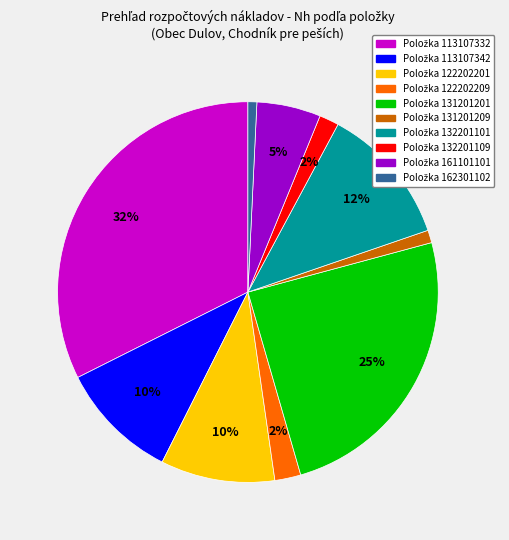

To the nearest percent, what is the average slice percentage?

10%